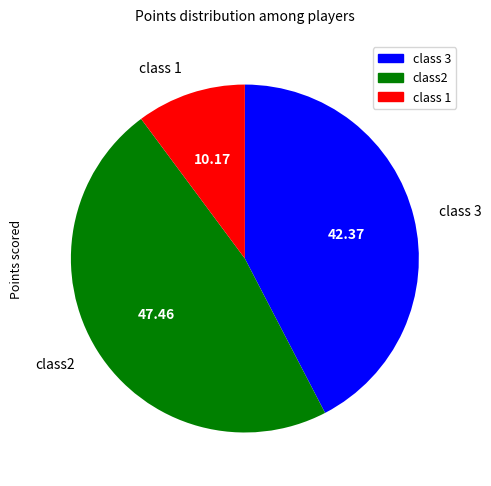

Between class 1 and class2, which is larger?

class2